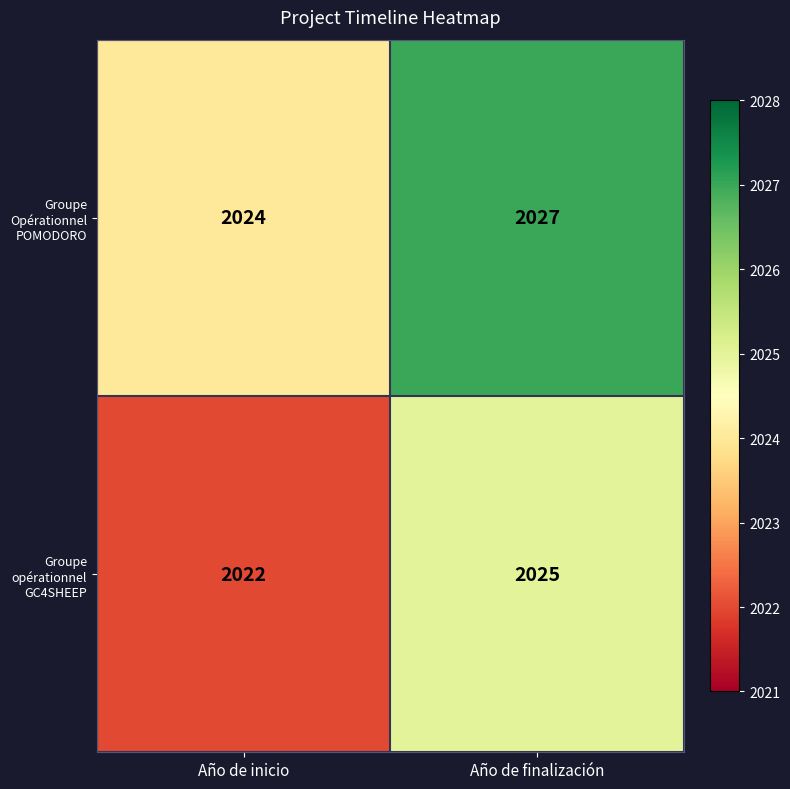

Which series has the largest total across all categories?

Groupe Opérationnel POMODORO